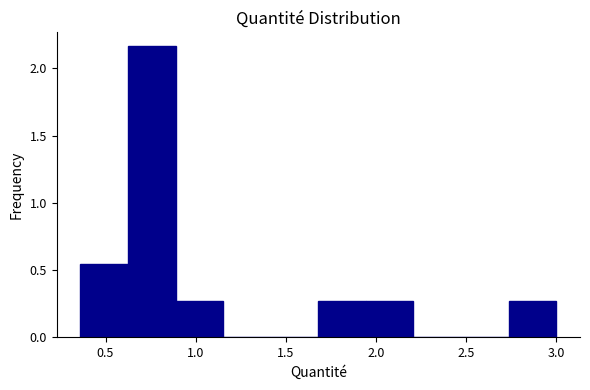

Reading left to right, list every bar in this chart as the range it spans on the x-axis followed by its height. Neither the bar edges nor the heights are printed on the chart, so give them approximately, as read against the axes.

0.35 to 0.60: 0.55
0.60 to 0.90: 2.15
0.90 to 1.15: 0.25
1.15 to 1.40: 0
1.40 to 1.70: 0
1.70 to 1.95: 0.25
1.95 to 2.20: 0.25
2.20 to 2.45: 0
2.45 to 2.75: 0
2.75 to 3.00: 0.25